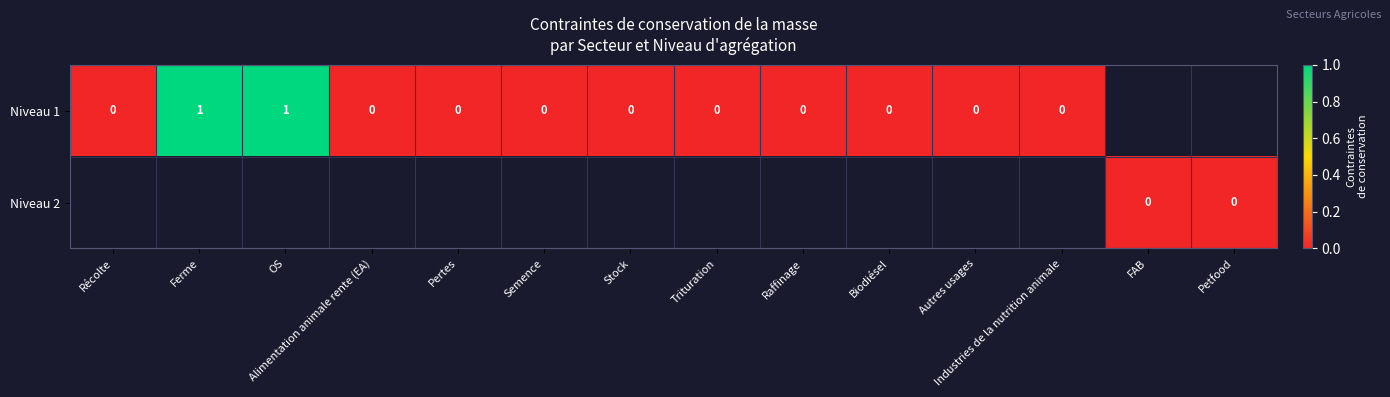

Between Raffinage and Biodiésel, which is larger?

Raffinage